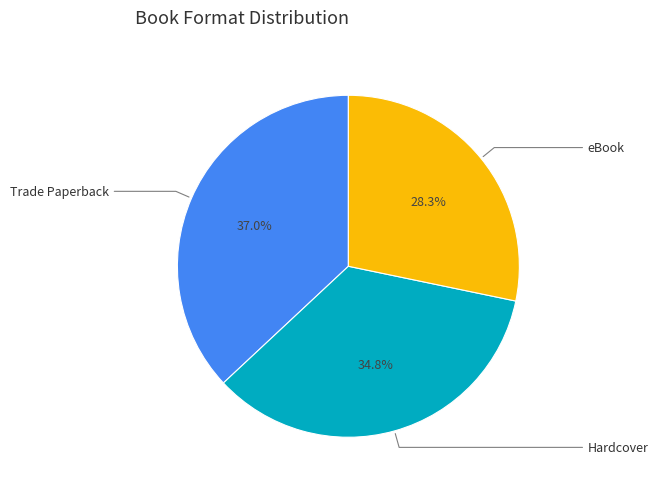

Is there any slice that represents more than half of the pie?

No